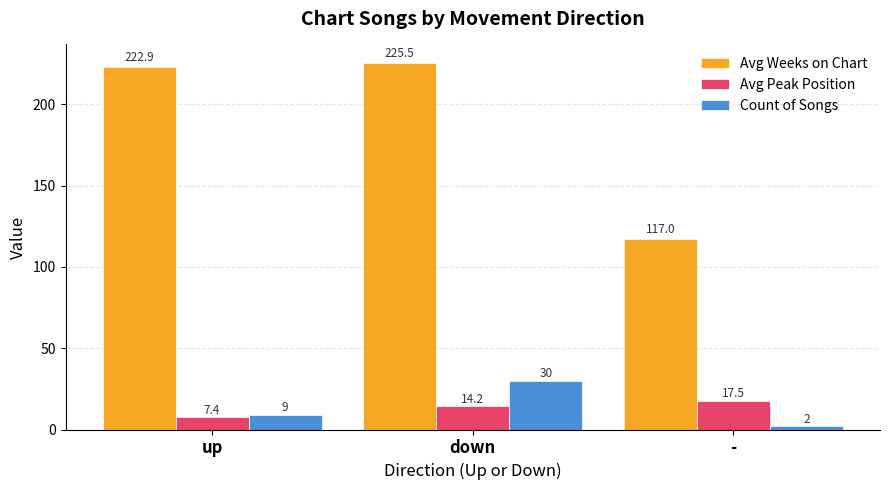

Count the Count of Songs values in the range 2 to 30.

3